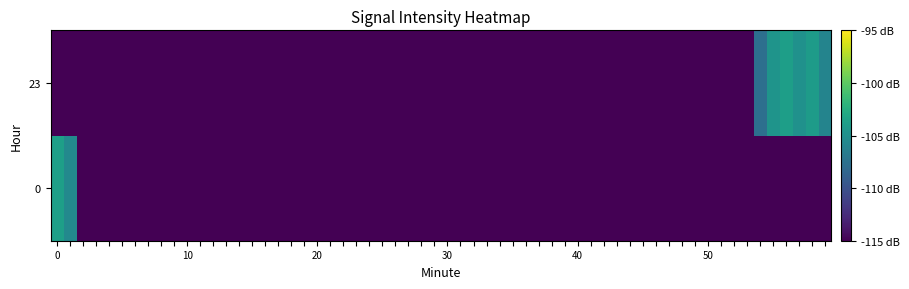

Which category has the lowest value in the 0 series?

54